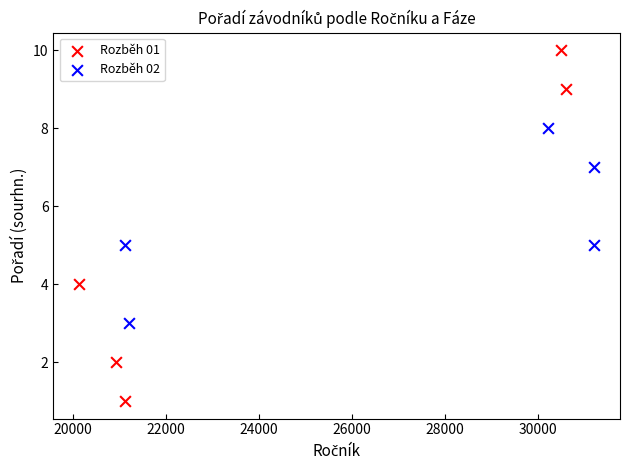

Which series reaches the maximum Y coordinate?

Rozběh 01